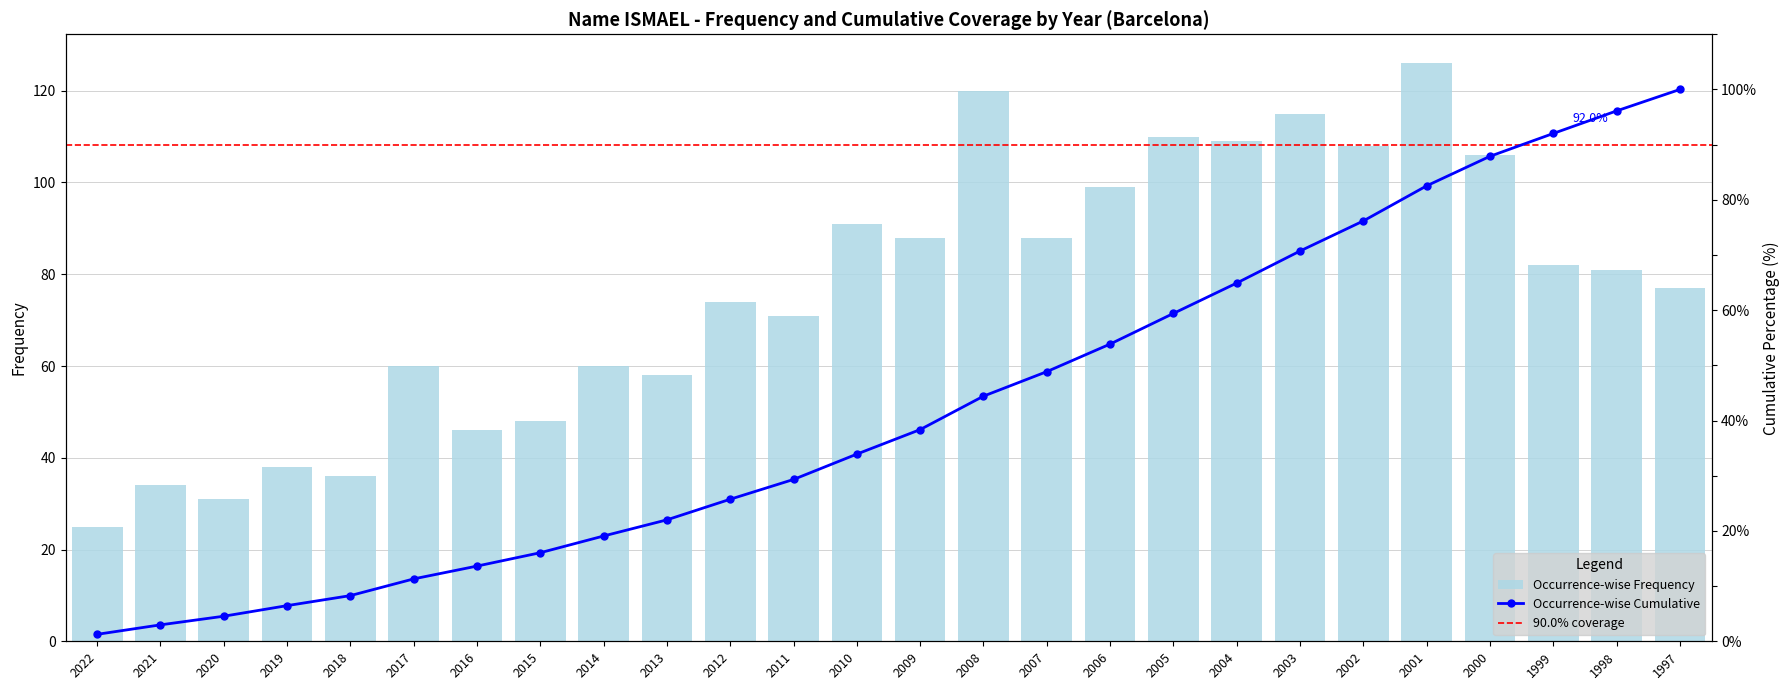

What is the maximum value shown in the chart?

126